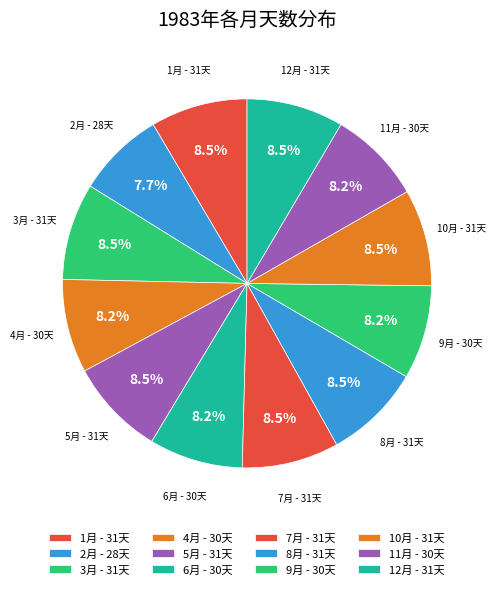

How many segments does this pie chart have?

12